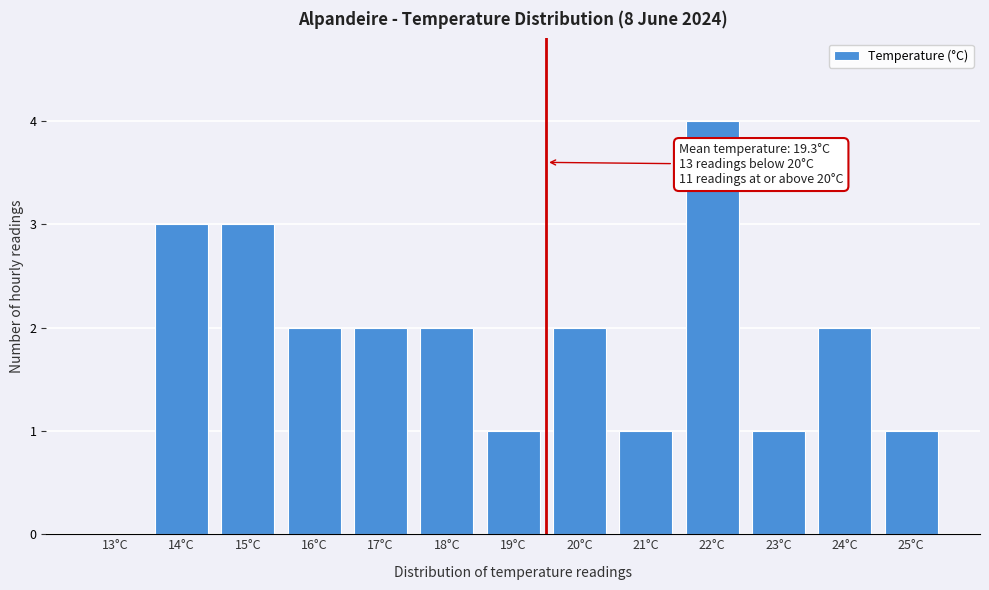

Reading left to right, extract all data points from this chart.

13°C=0	14°C=3	15°C=3	16°C=2	17°C=2	18°C=2	19°C=1	20°C=2	21°C=1	22°C=4	23°C=1	24°C=2	25°C=1